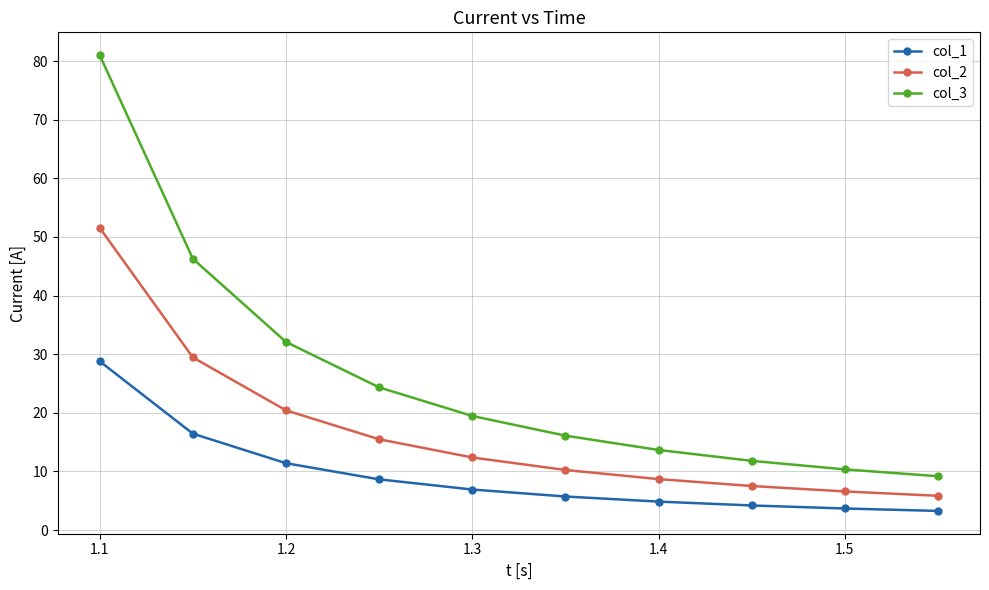

Reading left to right, extract all data points from this chart.

col_1: 28.8	16.4	11.4	8.7	6.9	5.7	4.9	4.2	3.7	3.3
col_2: 51.6	29.5	20.4	15.5	12.4	10.2	8.7	7.5	6.6	5.8
col_3: 81.0	46.3	32.1	24.3	19.5	16.1	13.7	11.8	10.4	9.2